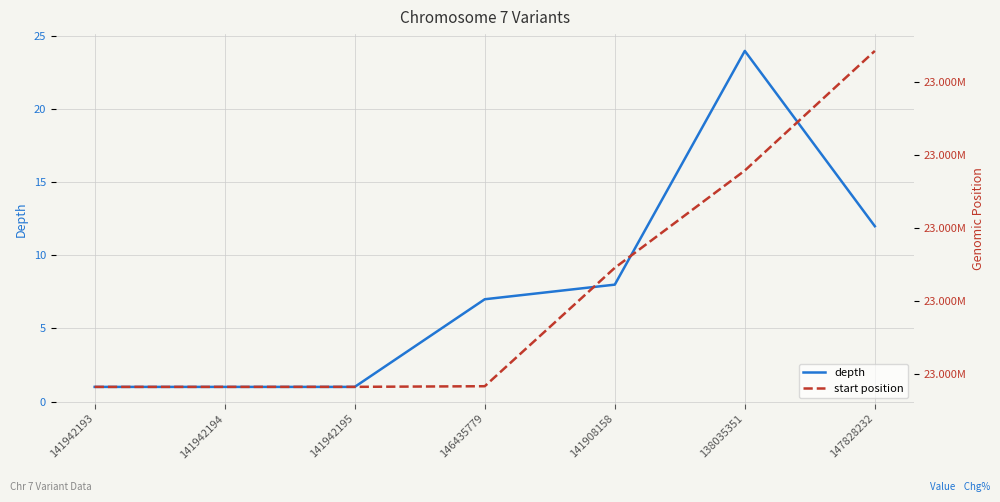

How many lines are shown in the chart?

2